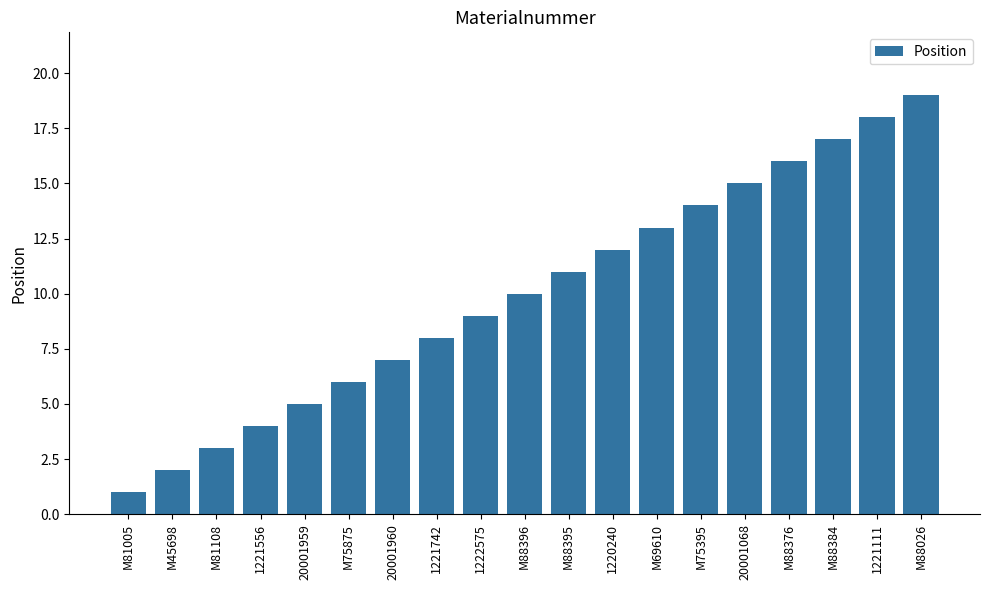

What is the maximum value shown in the chart?

19